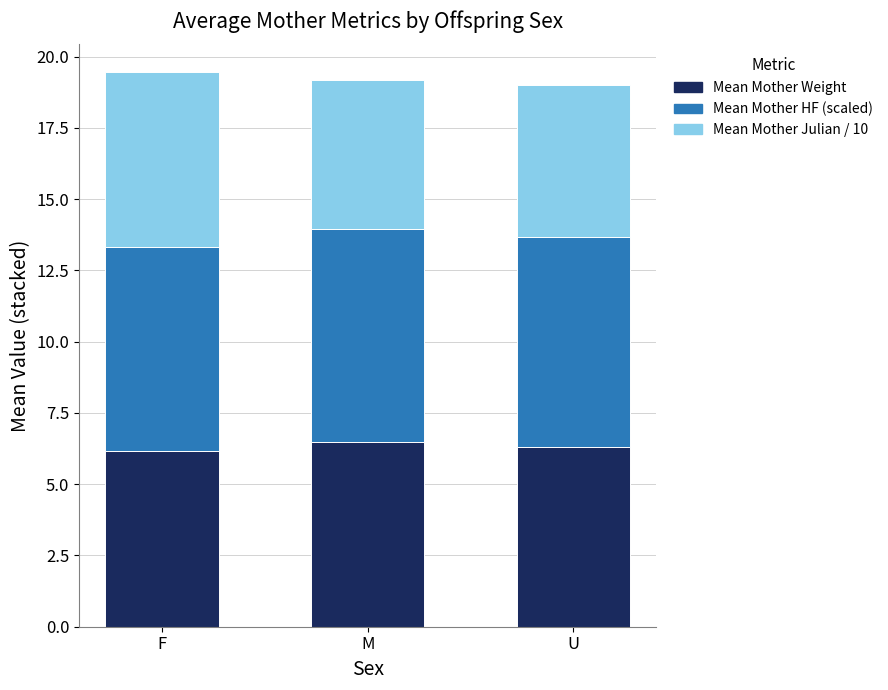

Does the chart contain any negative values?

No